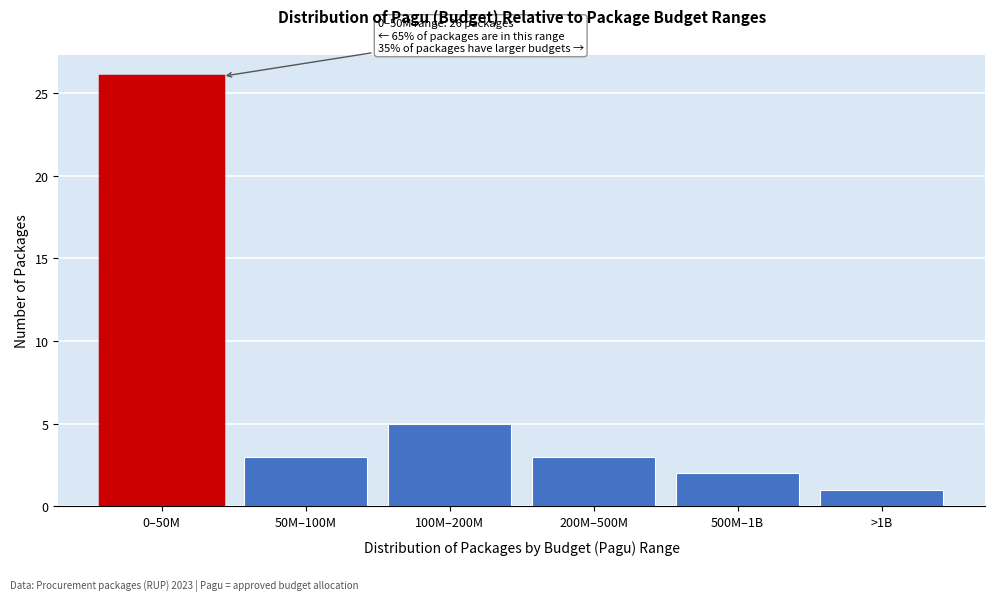

Reading right to left, transcribe all the data shown in this chart.

1	2	3	5	3	26